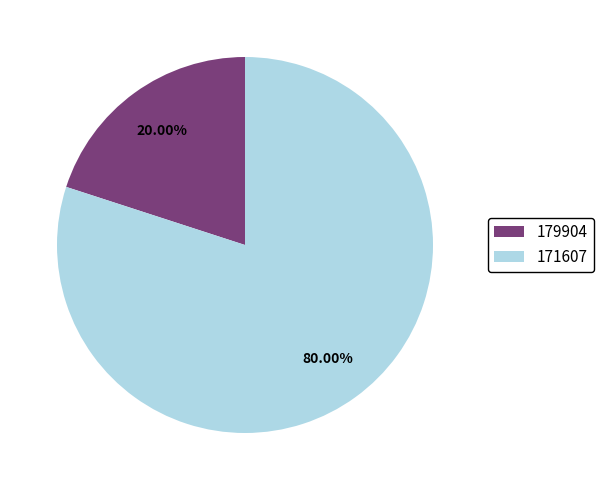

What is the total percentage of 171607 and 179904?

100.0%